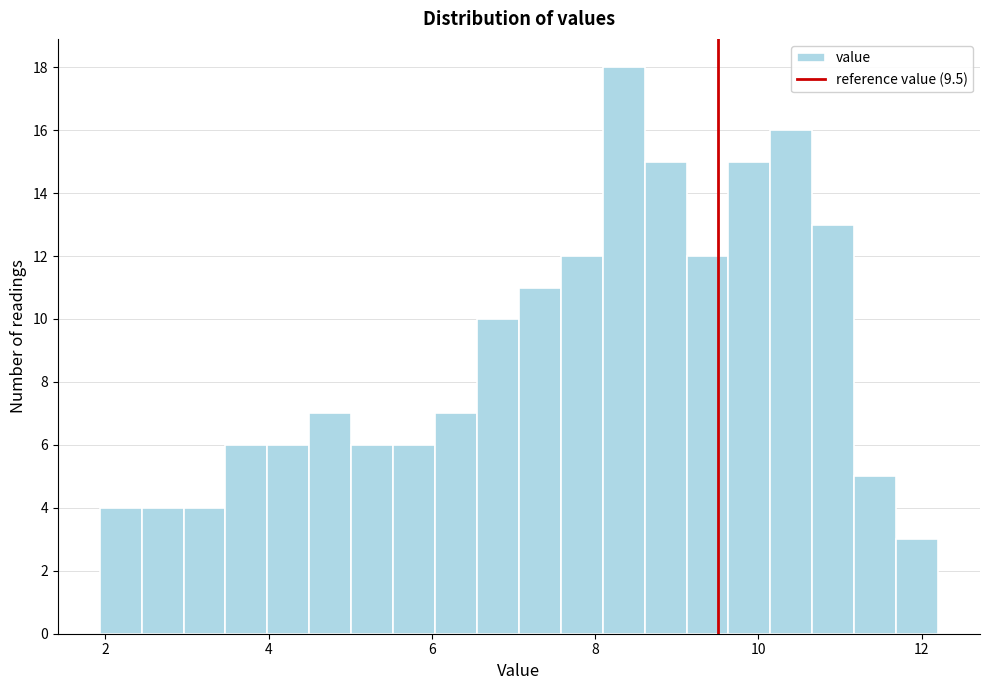

Around what value on the x-axis is the tallest bar? Give the approximate position of its centre, as read against the axis.

8.4